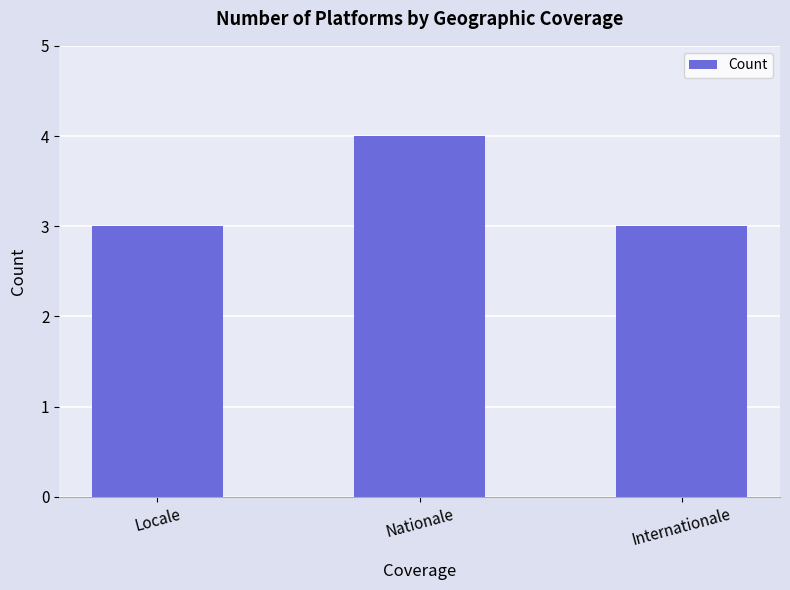

What position from the left is Nationale?

2